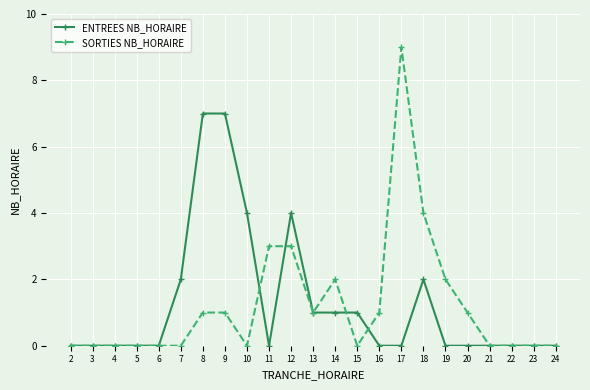

Rank the series by their maximum value, from lowest to highest.

ENTREES NB_HORAIRE, SORTIES NB_HORAIRE